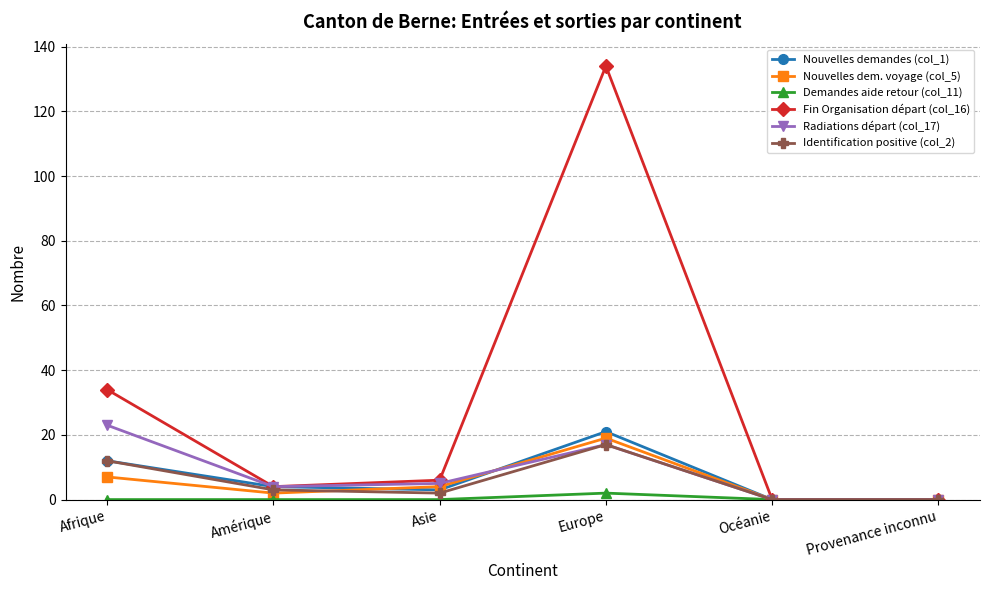

What is the maximum value shown in the chart?

134